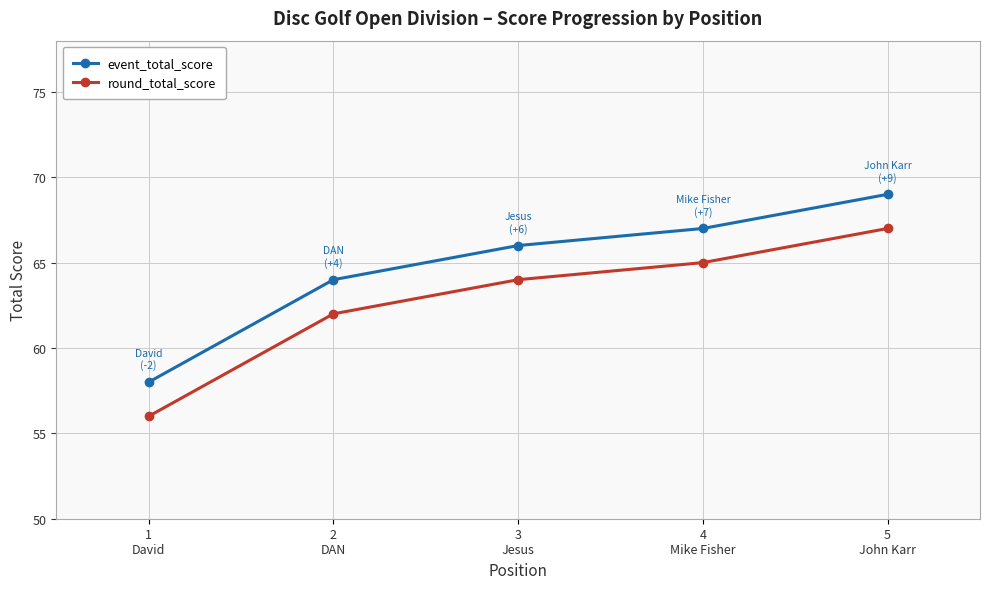

Which category has the highest value across all series?

5
John Karr